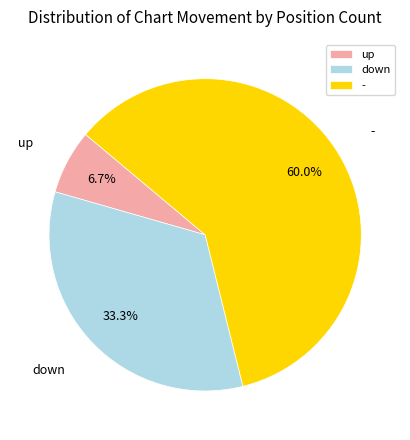

Does up represent more than half of the total?

No